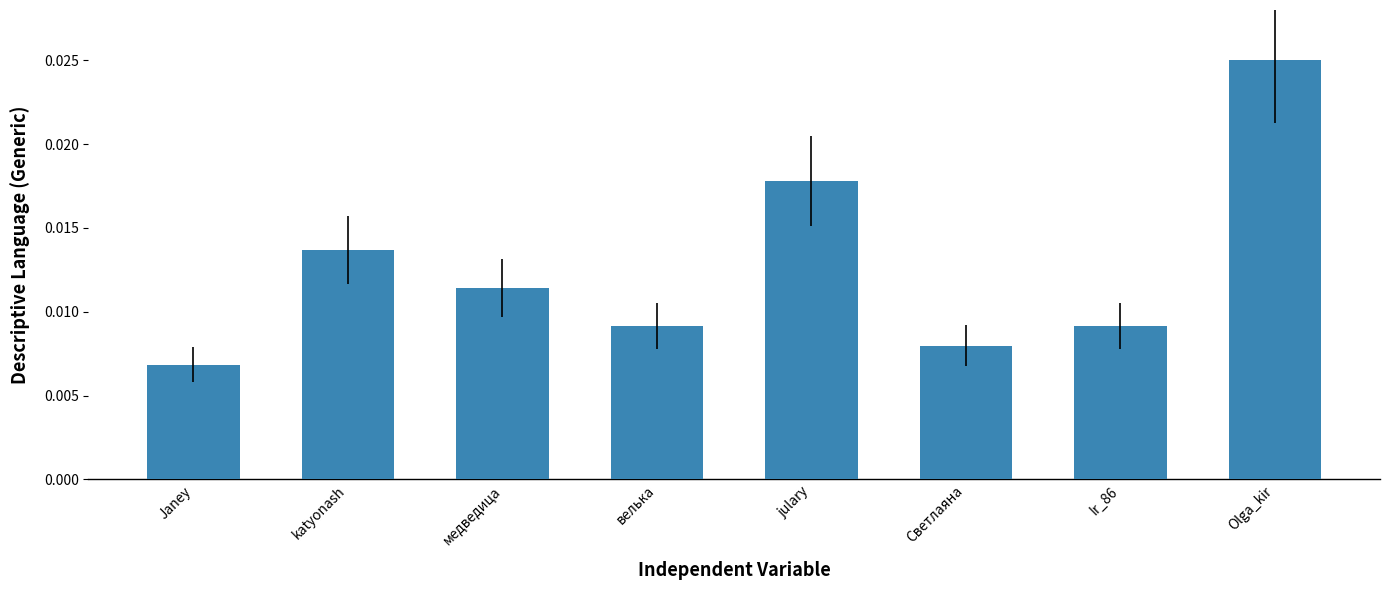

Which category has the lowest value across all series?

Janey